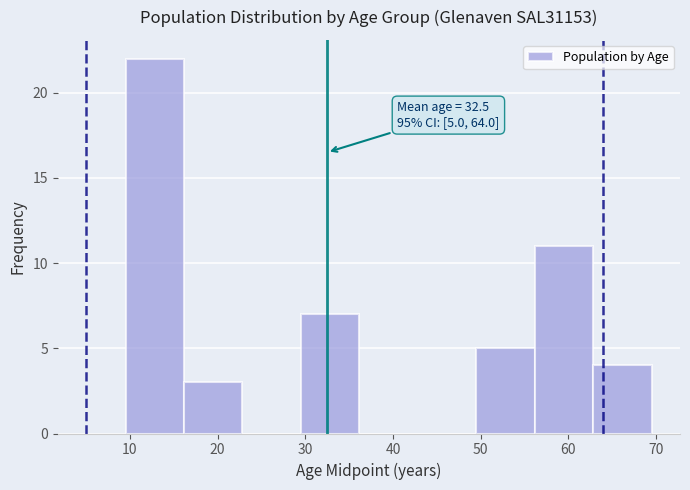

Over which range of the x-axis is the bar tallest?

10 to 16